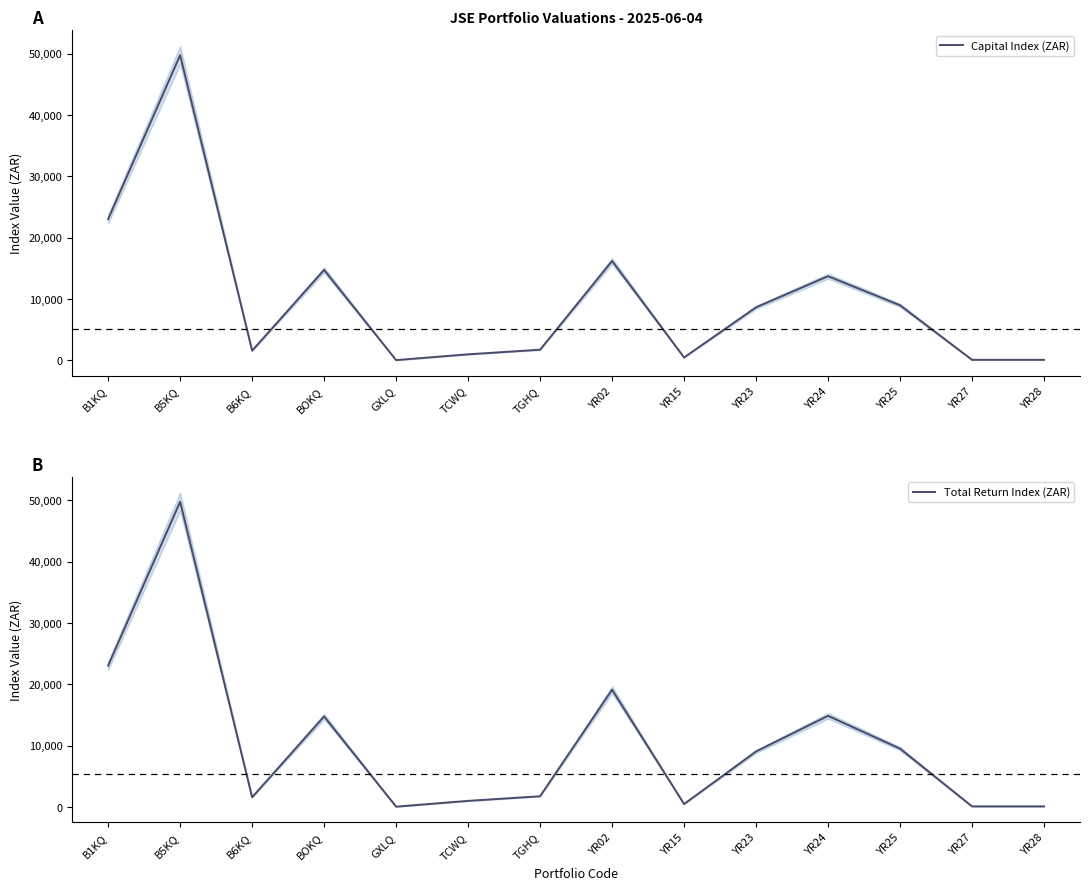

At which label is Capital Index (ZAR) closest to 24901?

B1KQ